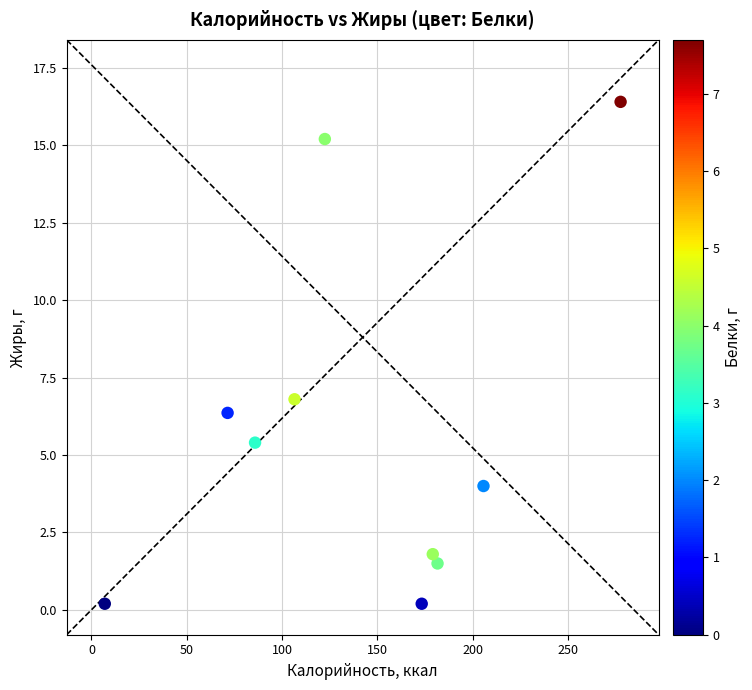

What is the range of X values (max minus min)?

270.5